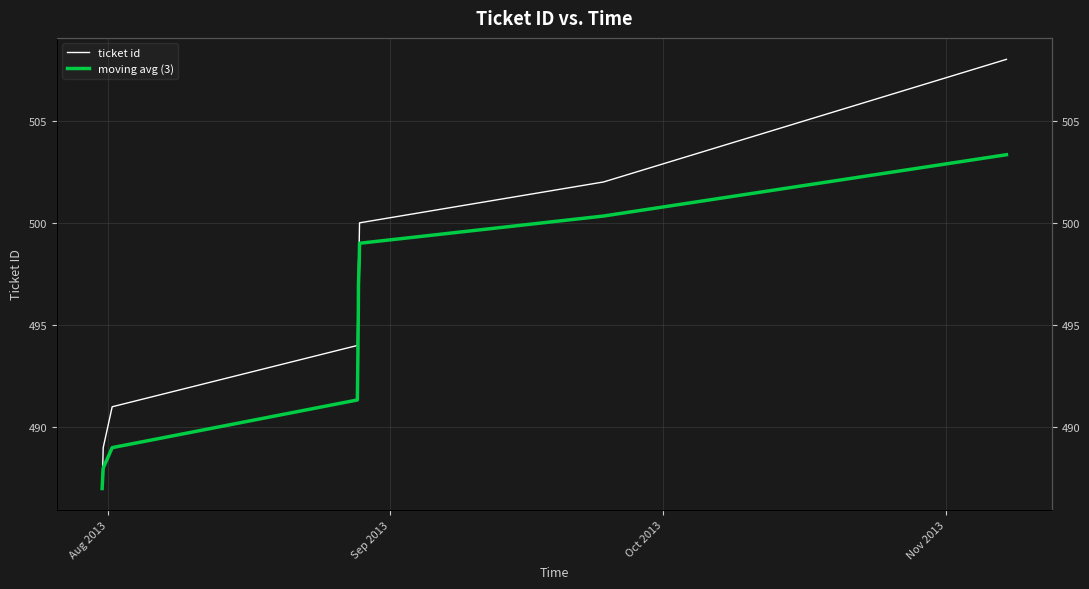

Does the chart display data point markers on the line(s)?

No